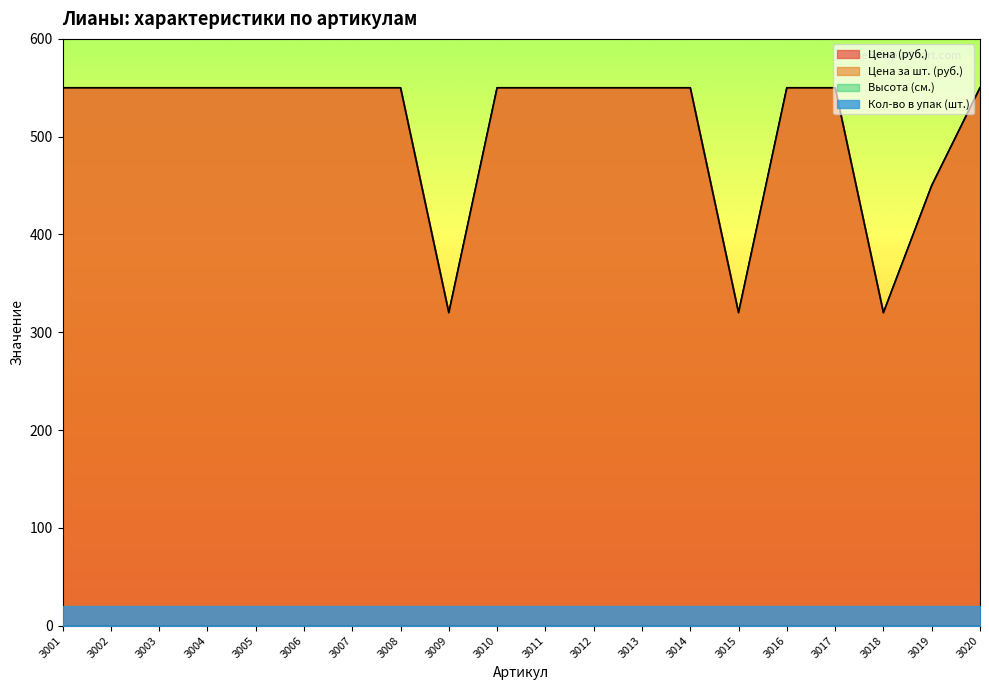

The value of Цена (руб.) at З012 is 954. True or false?

False